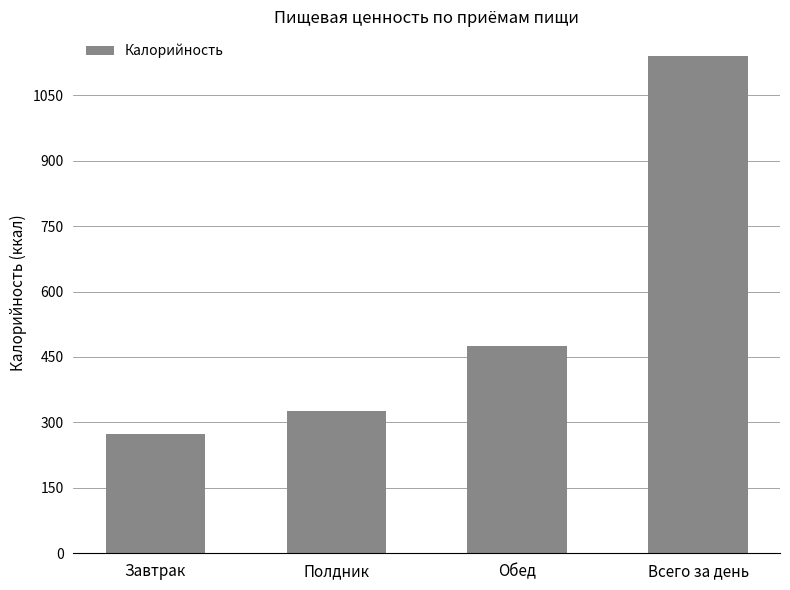

What is the maximum value shown in the chart?

1139.6